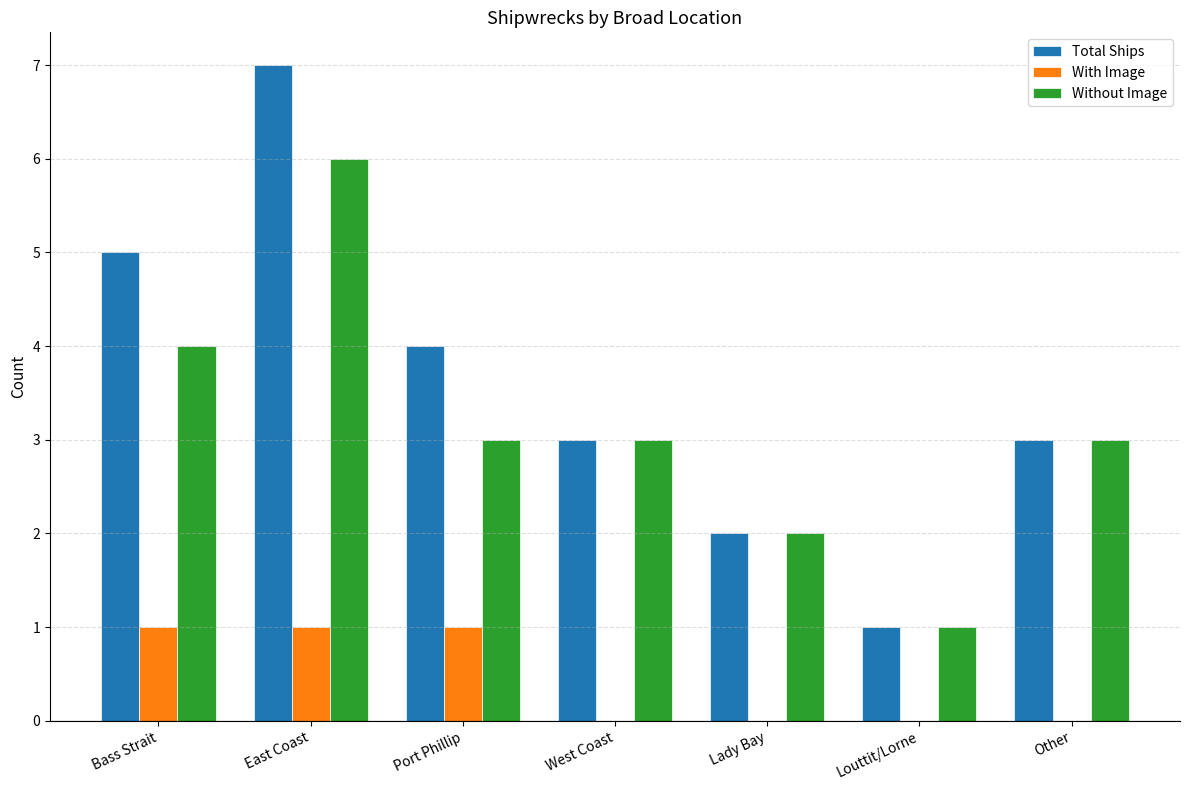

What is the sum of all With Image values?

3